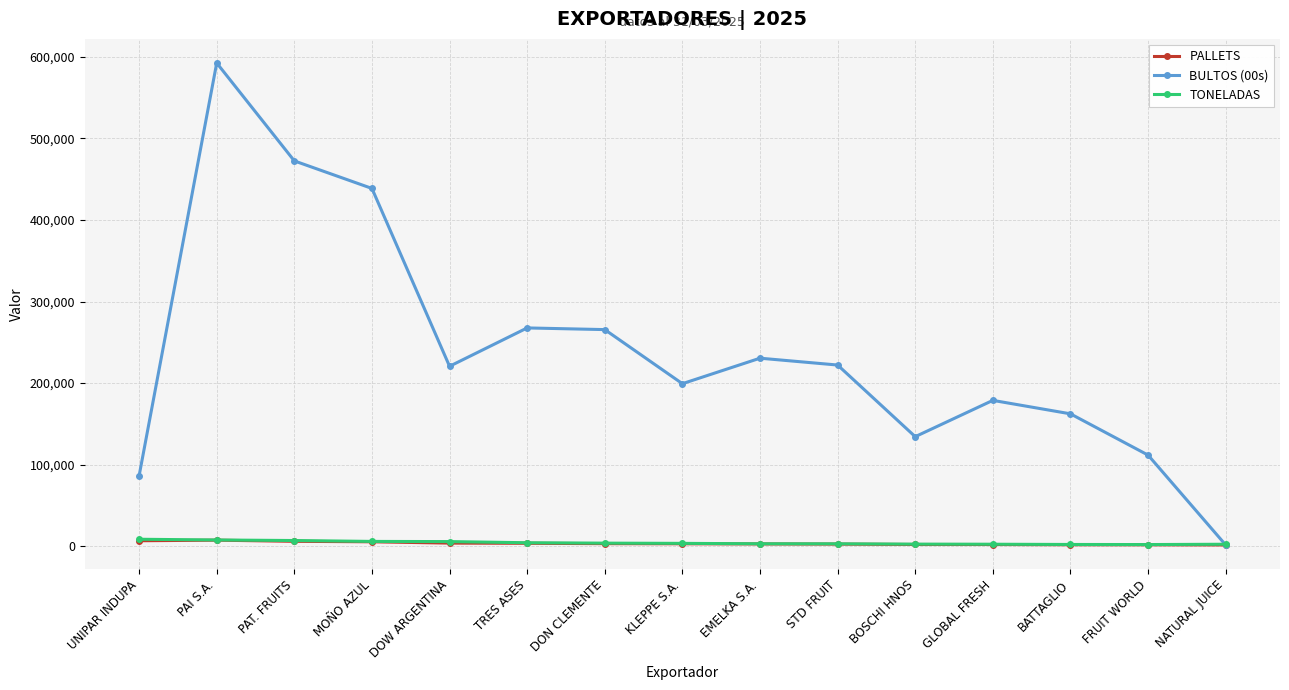

Count the number of data series in this chart.

3